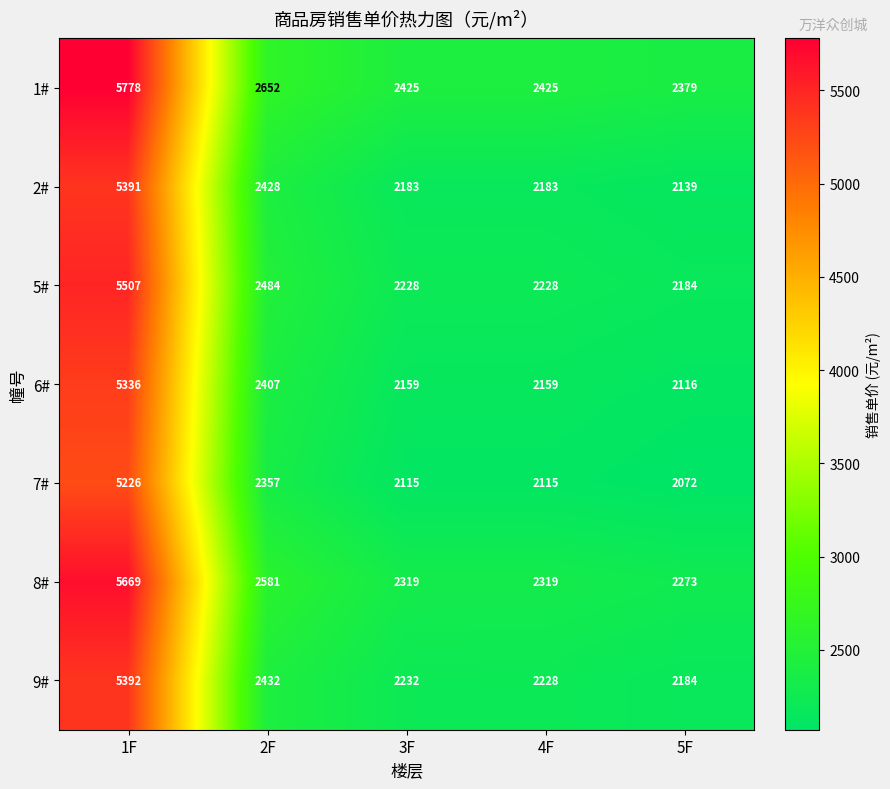

At which label is 6# closest to 3726?

2F